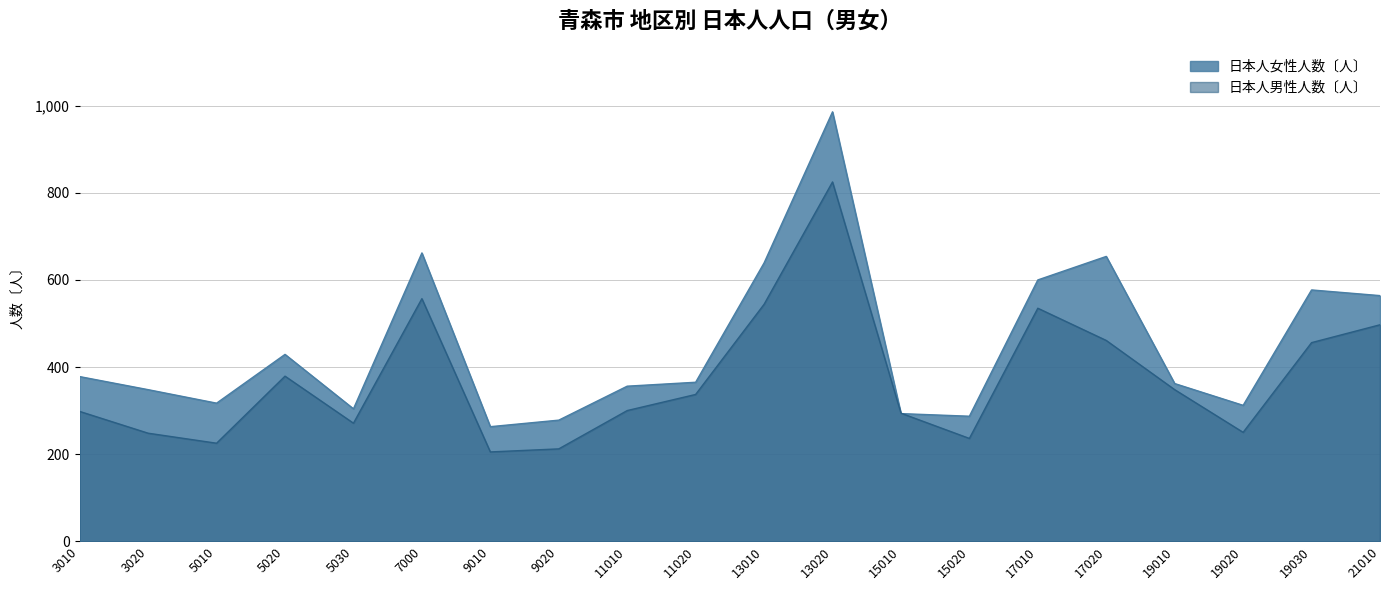

Reading left to right, what are all the values shown in this chart?

日本人女性人数〔人〕: 378	348	317	429	304	662	263	278	356	365	639	986	293	287	600	654	362	312	577	564
日本人男性人数〔人〕: 298	248	225	379	271	557	205	212	300	337	544	825	294	236	535	461	348	250	456	497